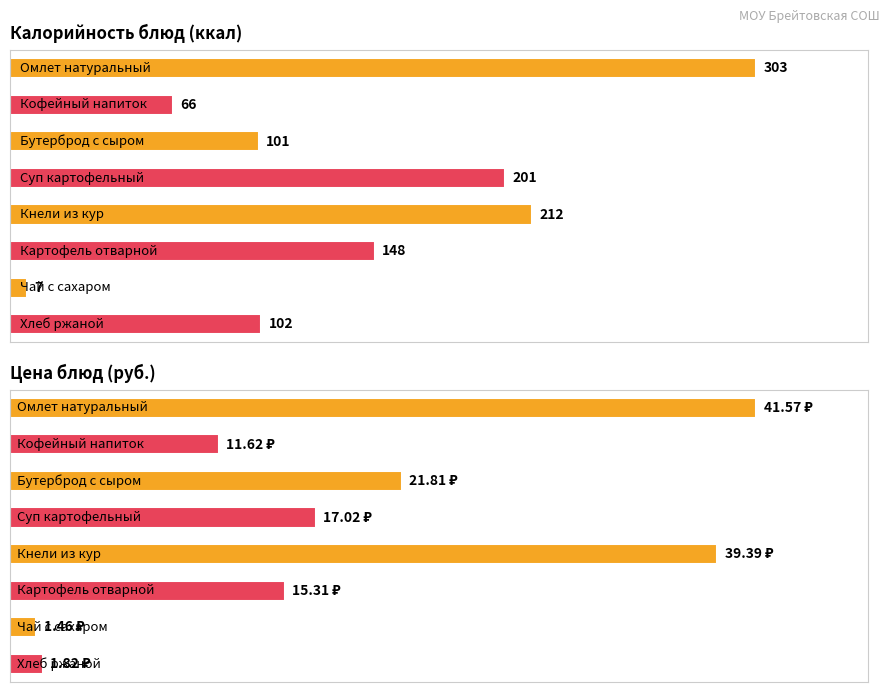

The value of Цена at Чай с сахаром is 0.9. True or false?

False